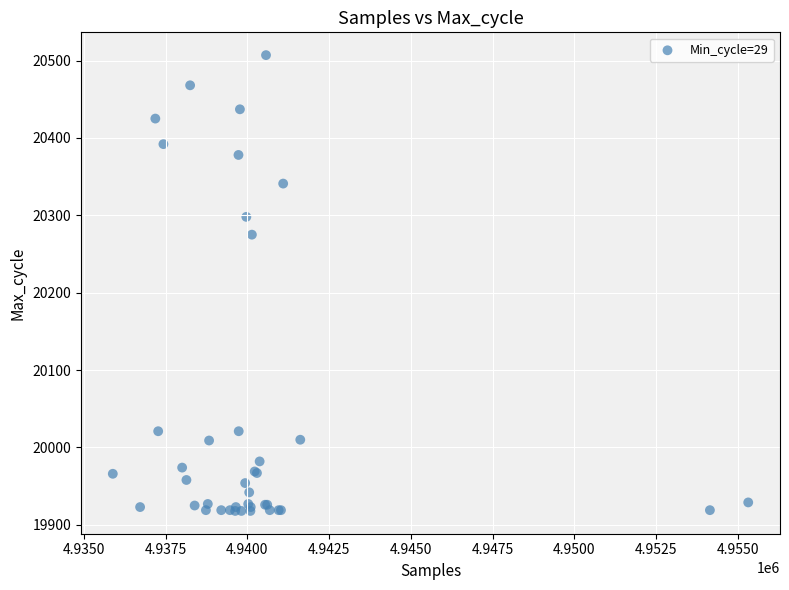

What Y value in the scatter plot is closest to 20212?

20275